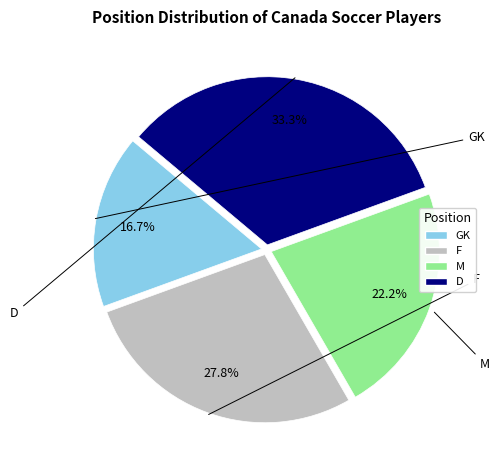

Between M and F, which is larger?

F